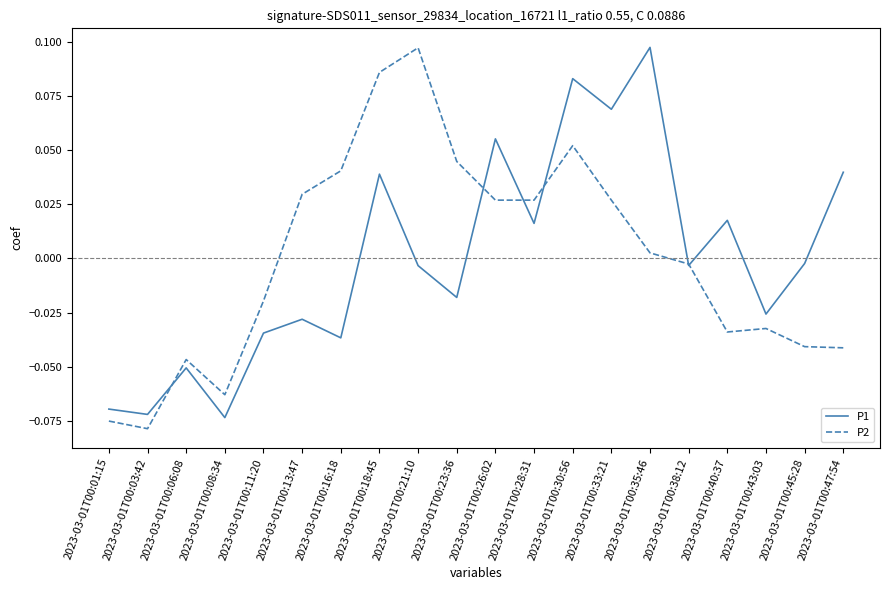

What position from the left is 2023-03-01T00:26:02?

11